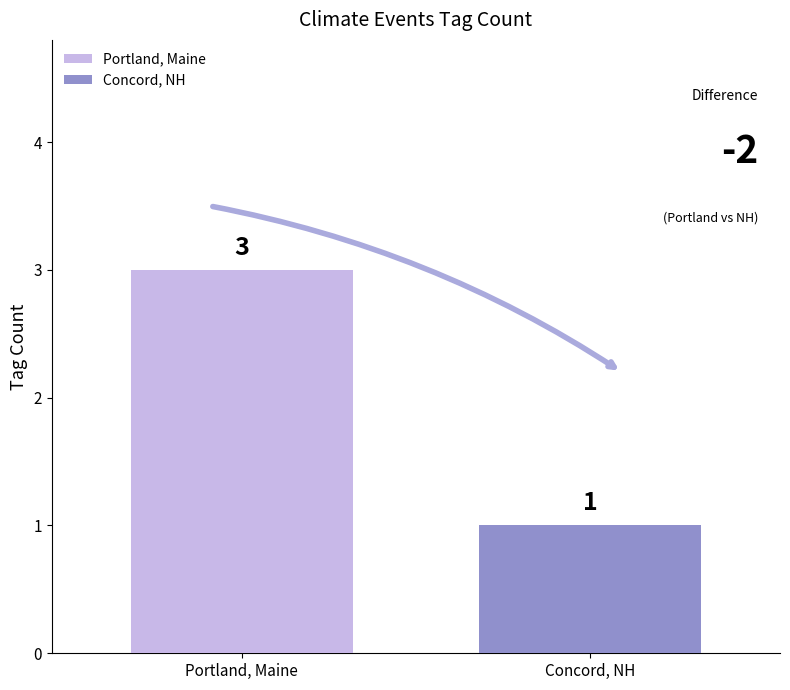

What is the greatest value displayed?

3